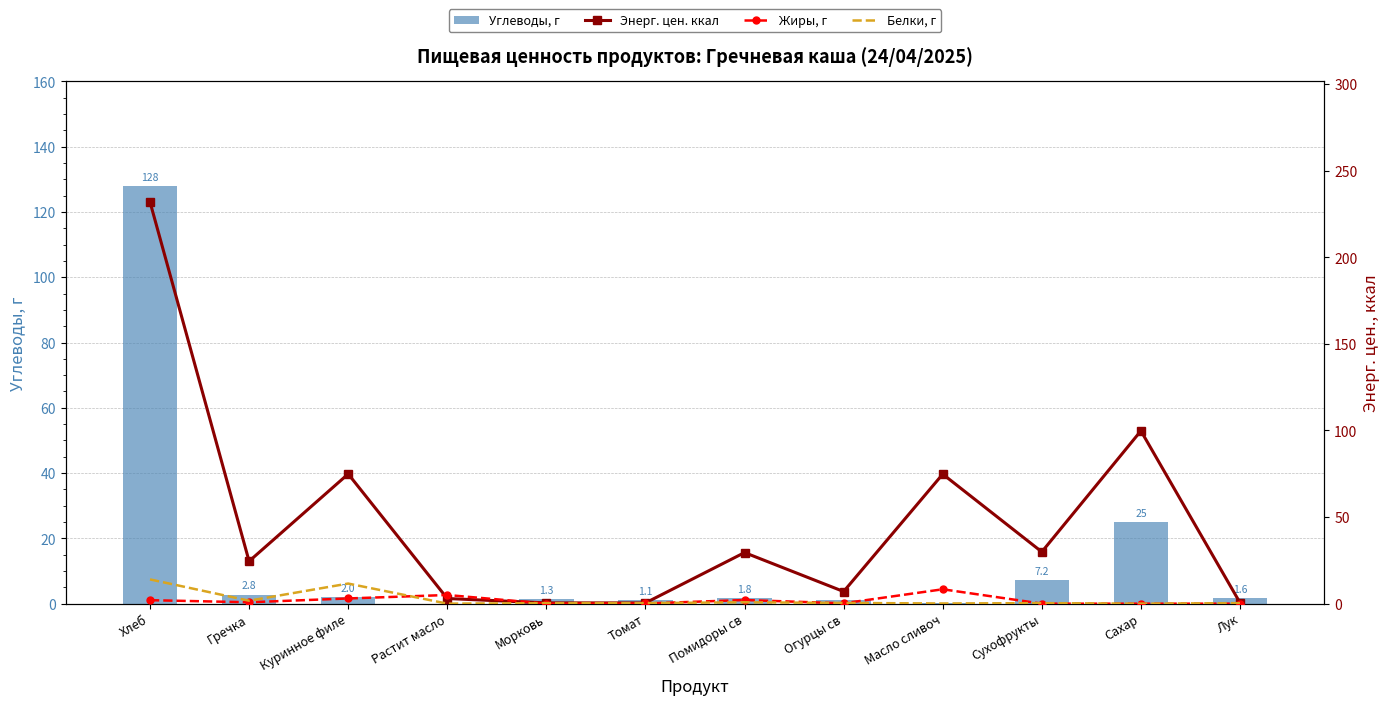

Rank the categories by Жиры, г value from highest to lowest.

Масло сливоч, Растит масло, Куринное филе, Помидоры св, Хлеб, Гречка, Огурцы св, Томат, Морковь, Сухофрукты, Сахар, Лук